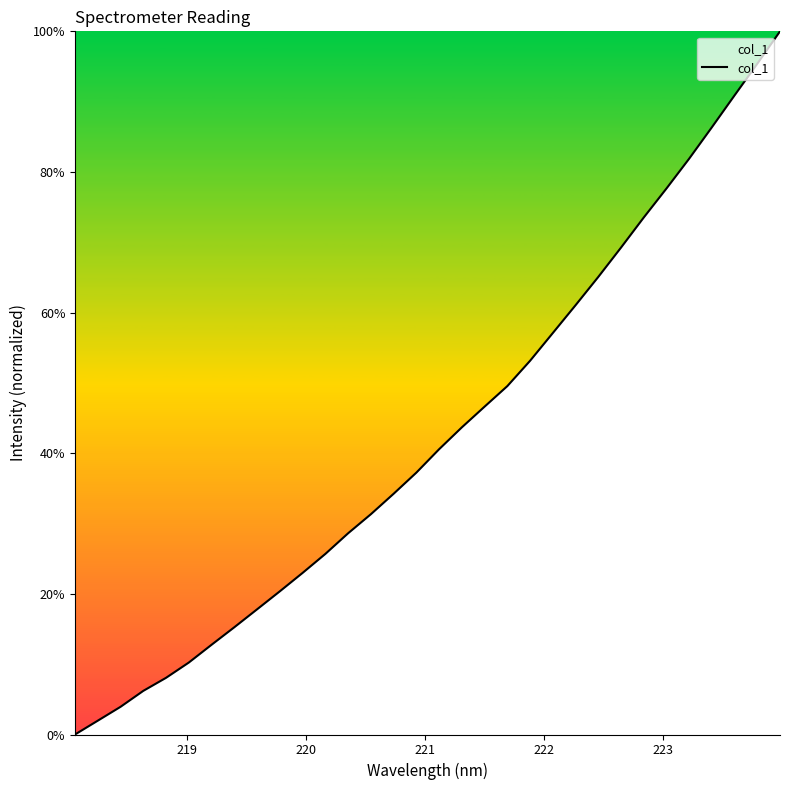

What is the maximum value shown in the chart?

100.0